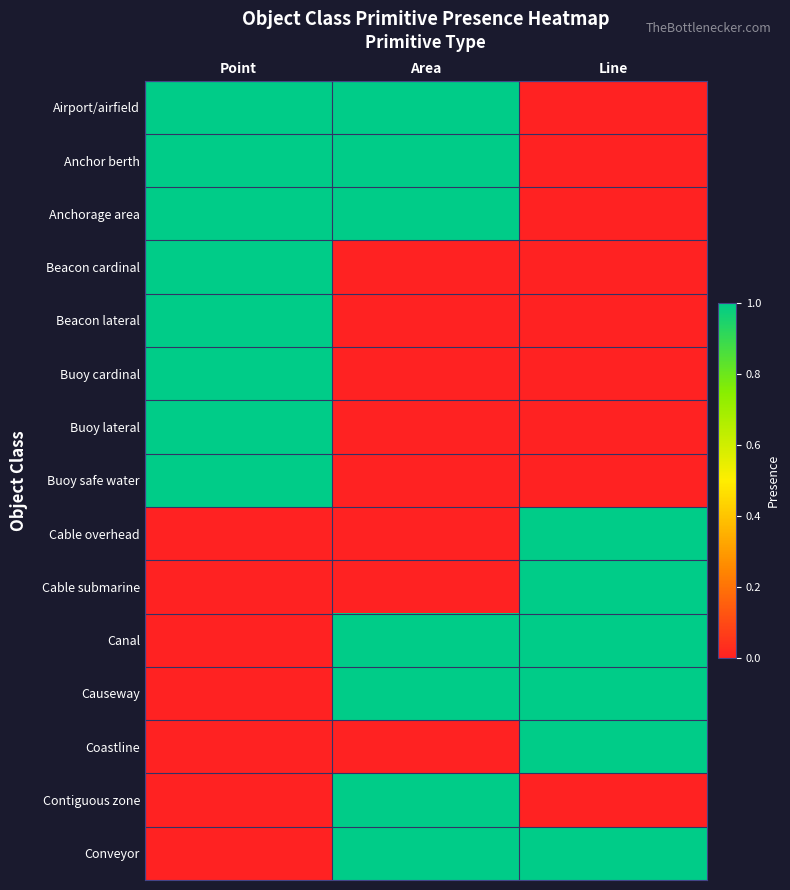

Reading left to right, extract all data points from this chart.

Airport/airfield: Point=1	Area=1	Line=0
Anchor berth: Point=1	Area=1	Line=0
Anchorage area: Point=1	Area=1	Line=0
Beacon cardinal: Point=1	Area=0	Line=0
Beacon lateral: Point=1	Area=0	Line=0
Buoy cardinal: Point=1	Area=0	Line=0
Buoy lateral: Point=1	Area=0	Line=0
Buoy safe water: Point=1	Area=0	Line=0
Cable overhead: Point=0	Area=0	Line=1
Cable submarine: Point=0	Area=0	Line=1
Canal: Point=0	Area=1	Line=1
Causeway: Point=0	Area=1	Line=1
Coastline: Point=0	Area=0	Line=1
Contiguous zone: Point=0	Area=1	Line=0
Conveyor: Point=0	Area=1	Line=1